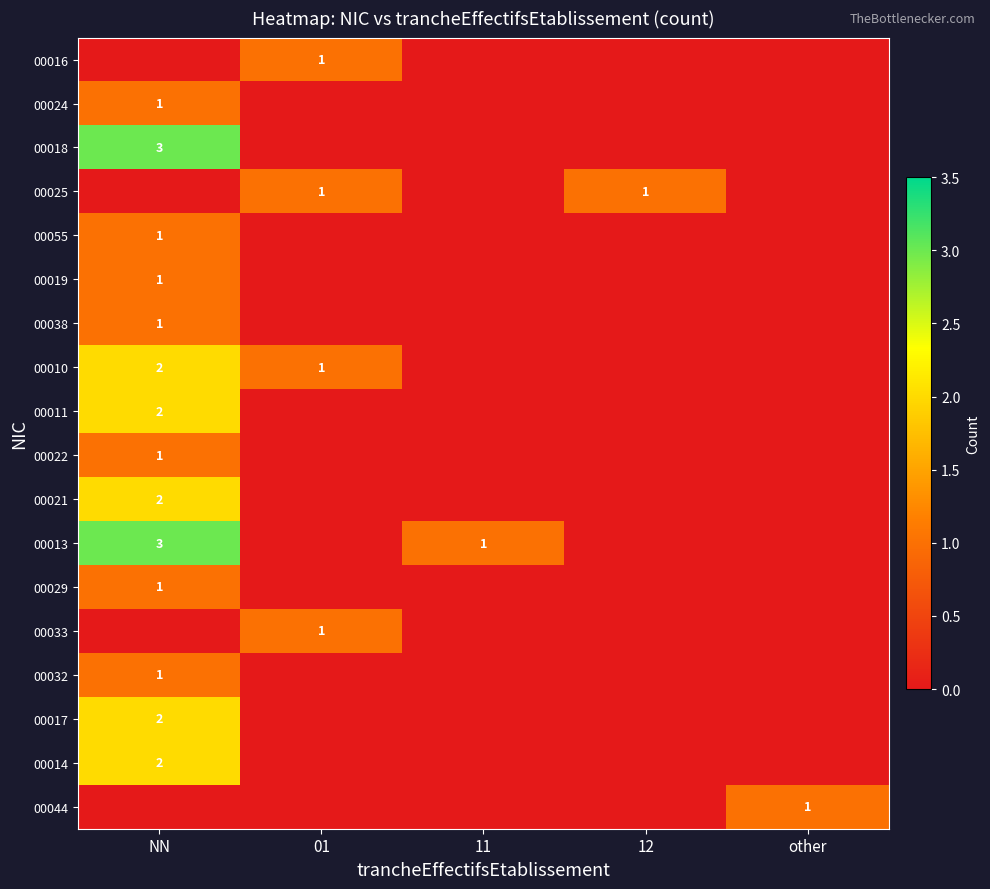

The value of 00011 at NN is 2. True or false?

True